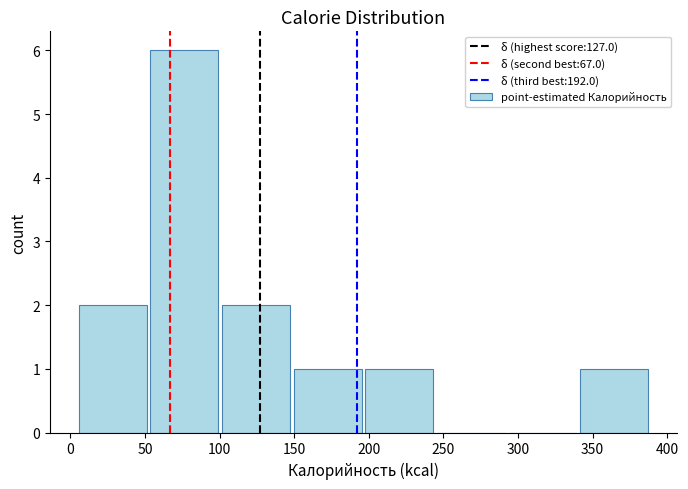

Reading left to right, list every bar in this chart as the range it spans on the x-axis followed by its height. Neither the bar edges nor the heights are printed on the chart, so give them approximately, as read against the axes.

5 to 55: 2
55 to 100: 6
100 to 150: 2
150 to 200: 1
200 to 245: 1
245 to 295: 0
295 to 340: 0
340 to 390: 1